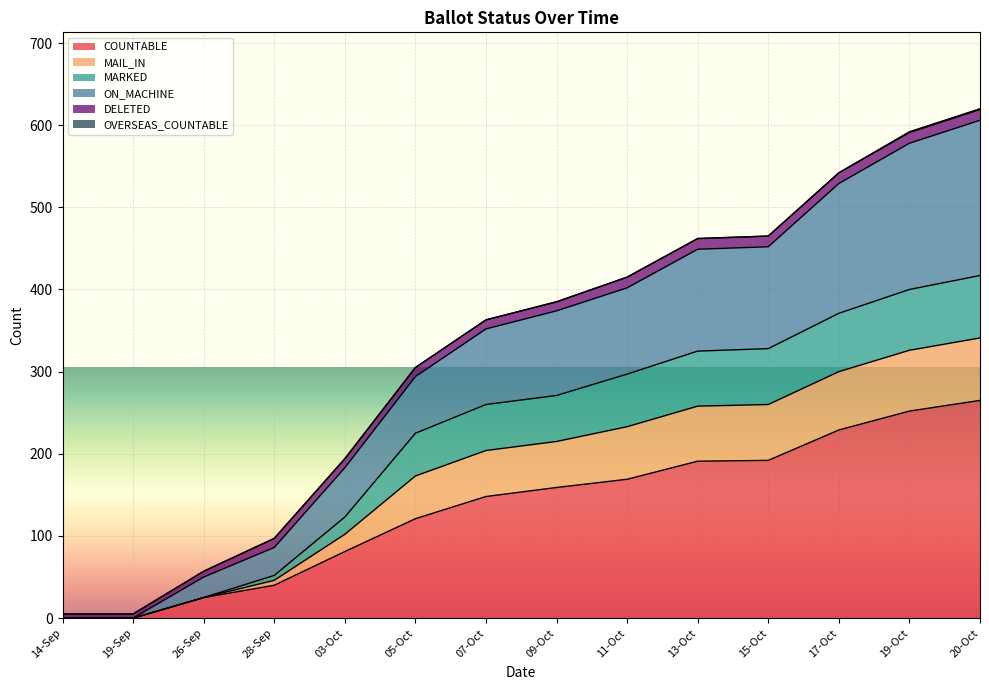

What is the label of the 7th point from the right?

09-Oct